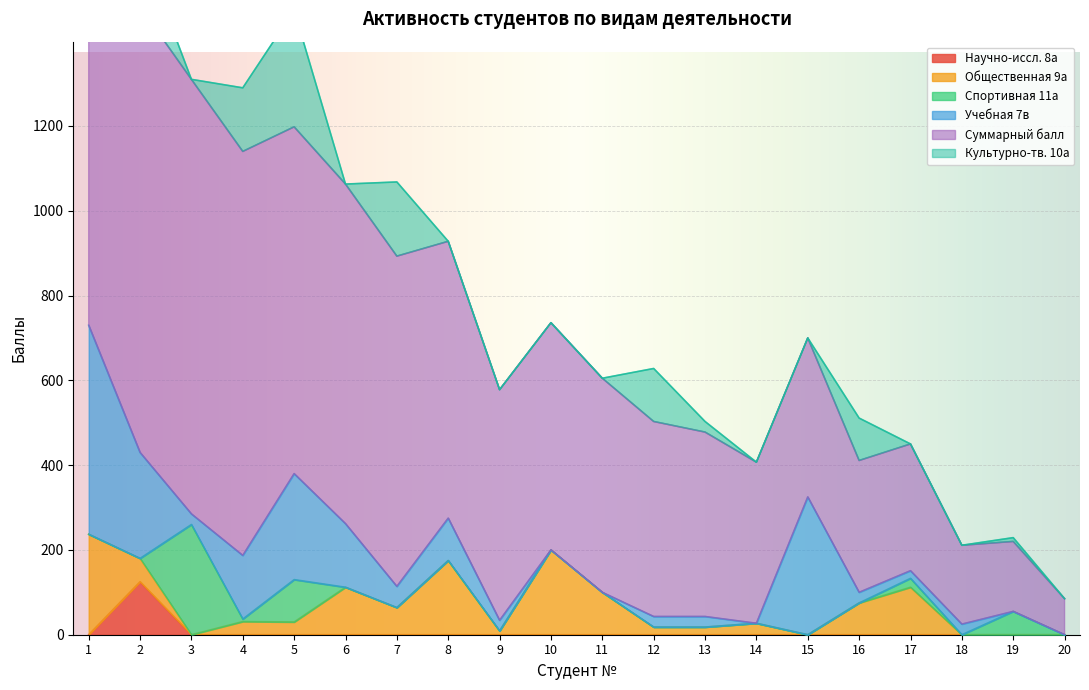

Is it true that Спортивная 11а equals 0 at 20?

True